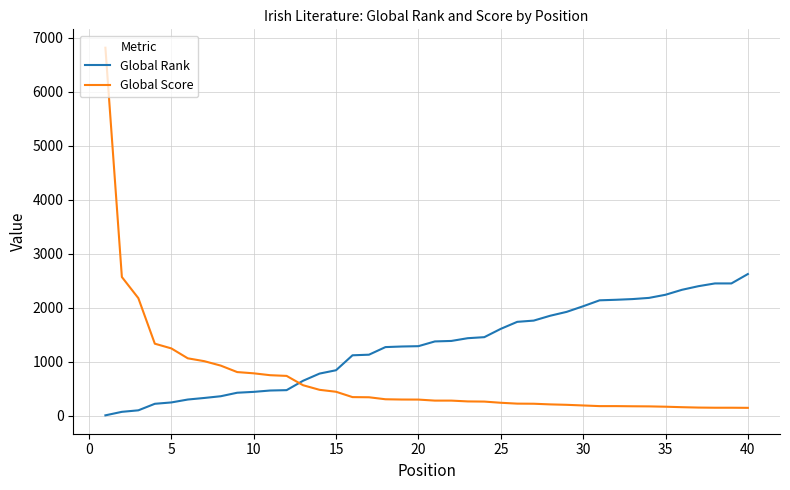

Which series has the largest range (max minus min)?

Global Score